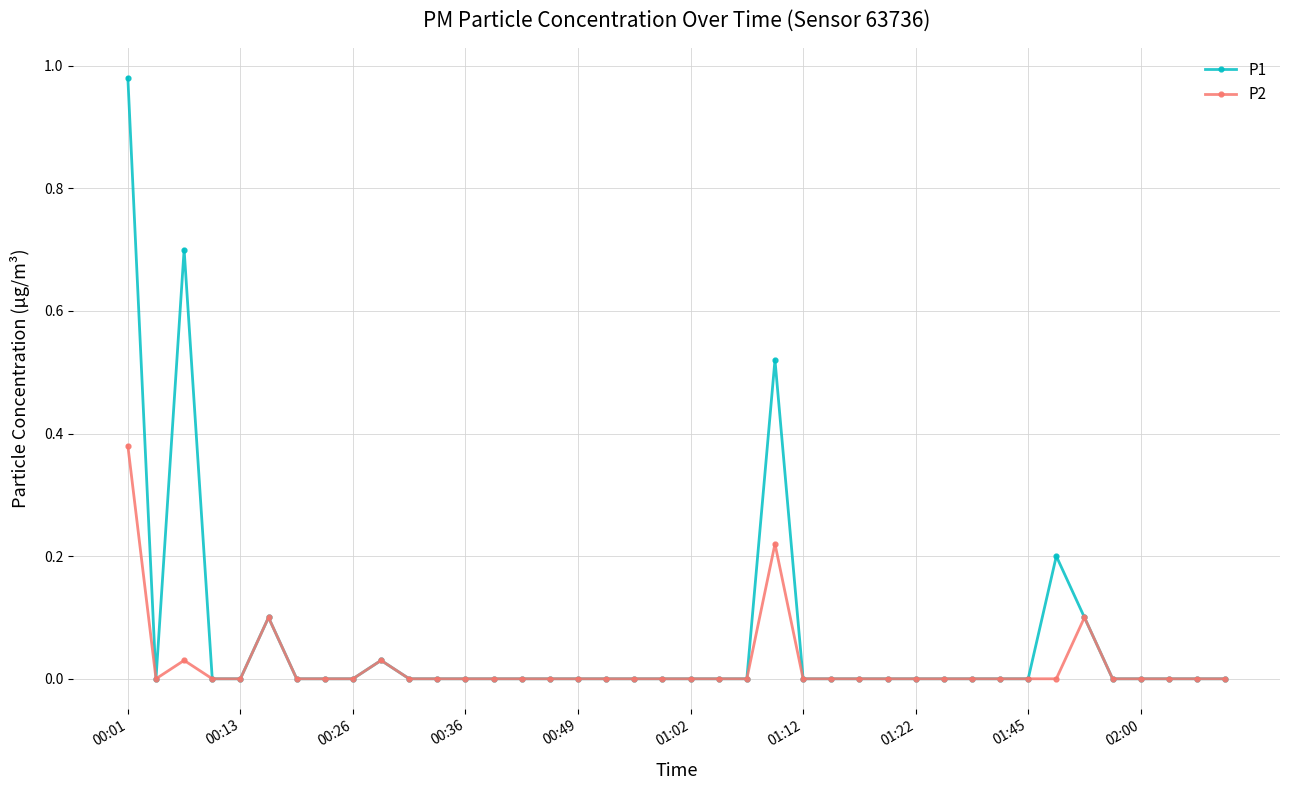

Which series has the largest range (max minus min)?

P1